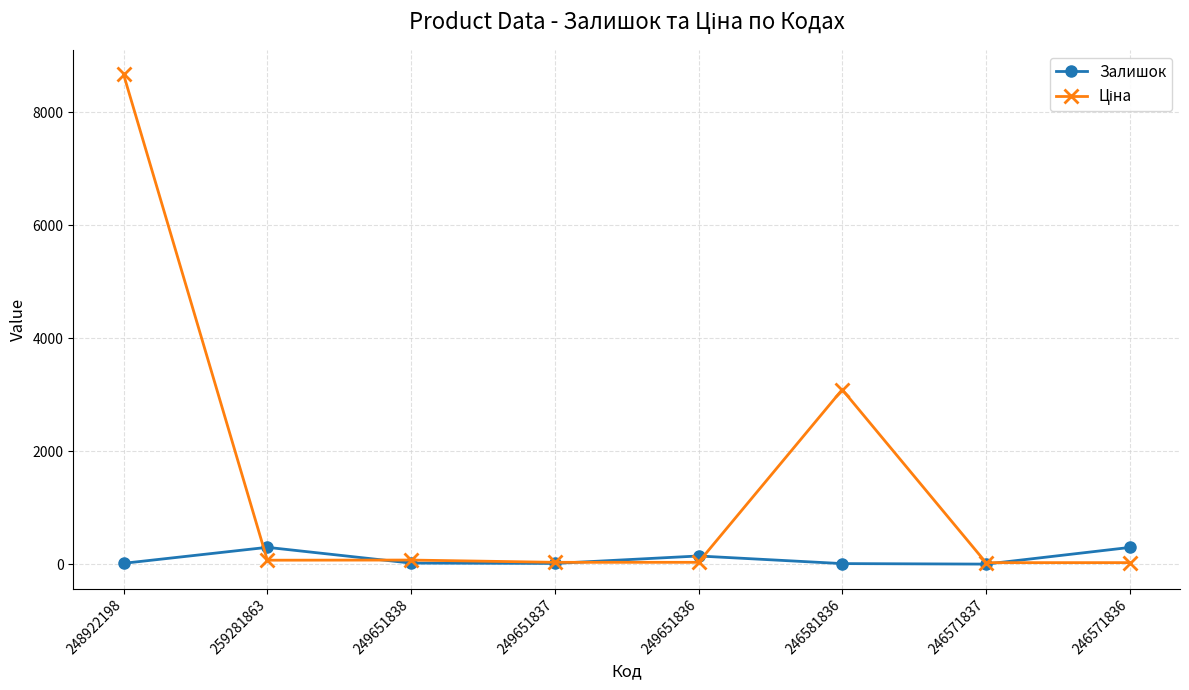

What is the spread (max minus min) of values at 249651836?

112.3